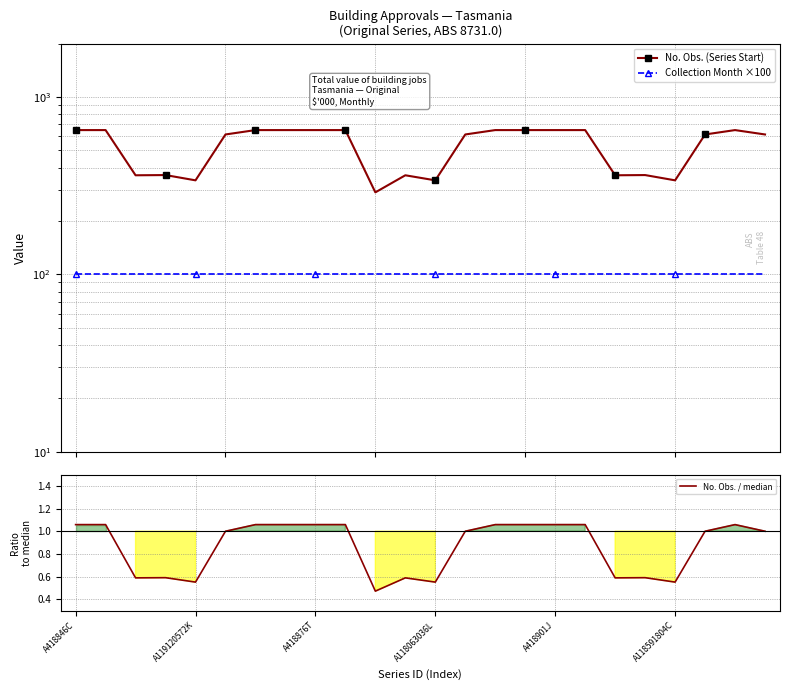

What is the highest value of the No. Obs. / median series?

1.1